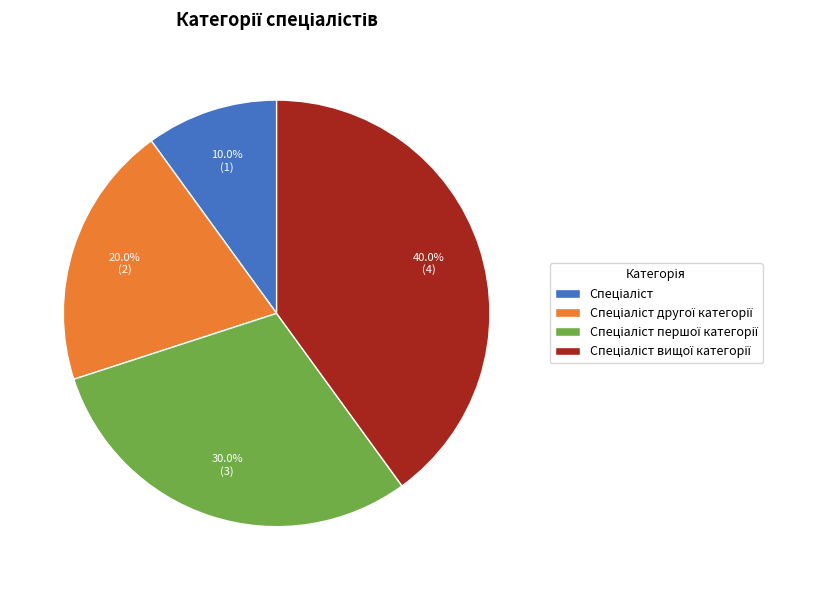

Does any single category account for the majority?

No